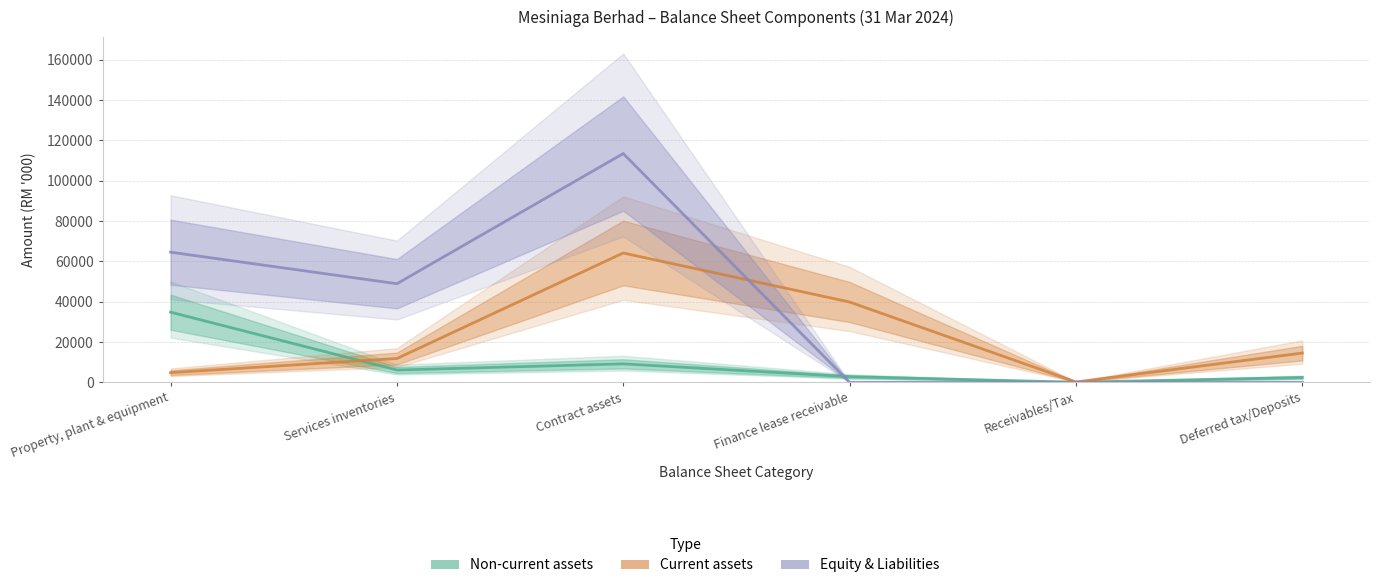

Which has a higher value, Deferred tax/Deposits or Property, plant & equipment?

Property, plant & equipment